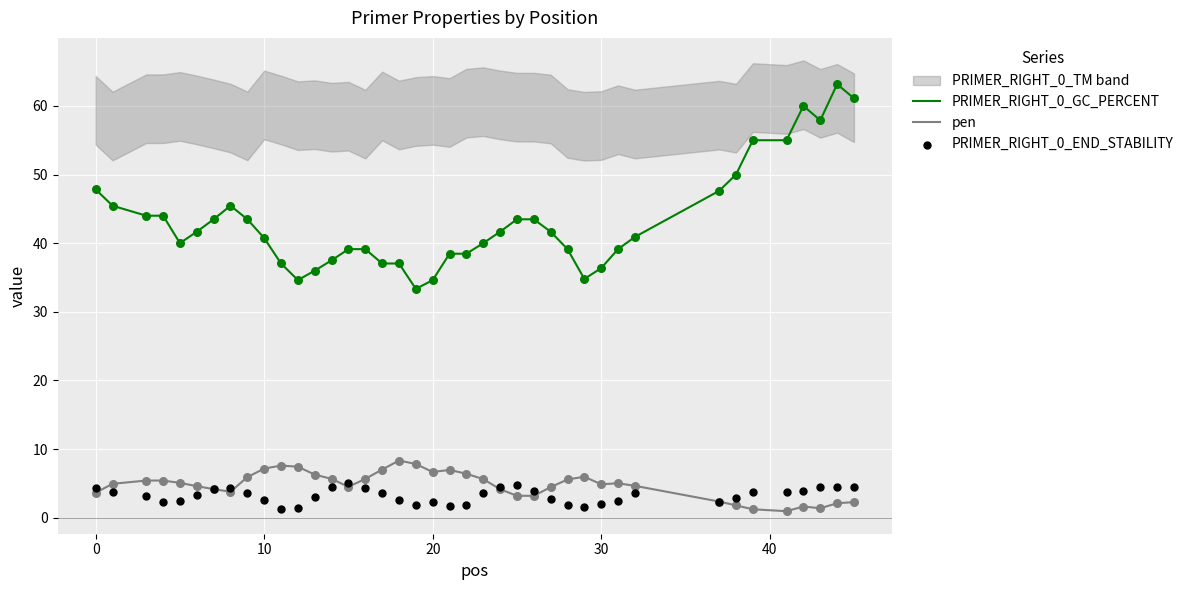

Which series has the largest total across all categories?

PRIMER_RIGHT_0_GC_PERCENT